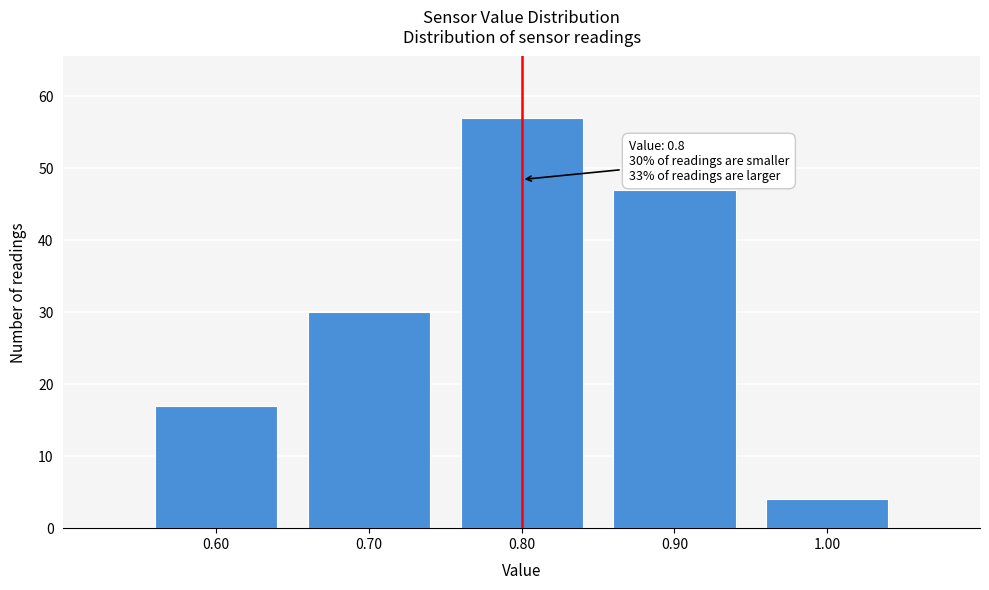

Reading left to right, list all the values displayed in this chart.

17	30	57	47	4